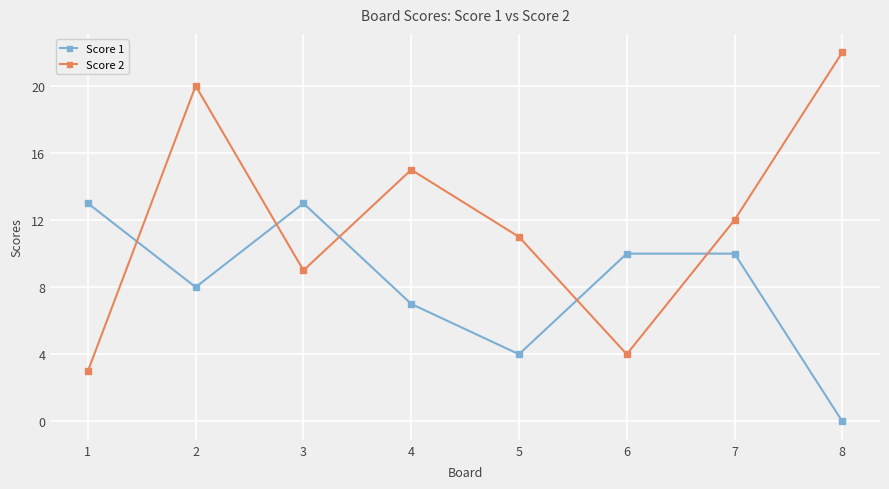

List the series in order of their peak value, highest first.

Score 2, Score 1